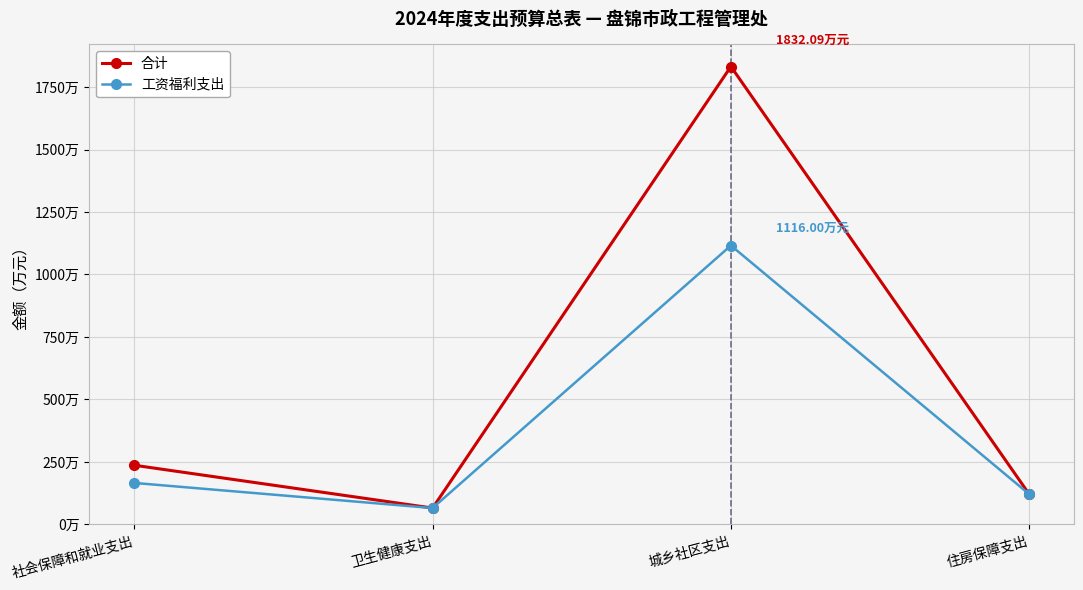

At how many categories does at least one series exceed 1685?

1